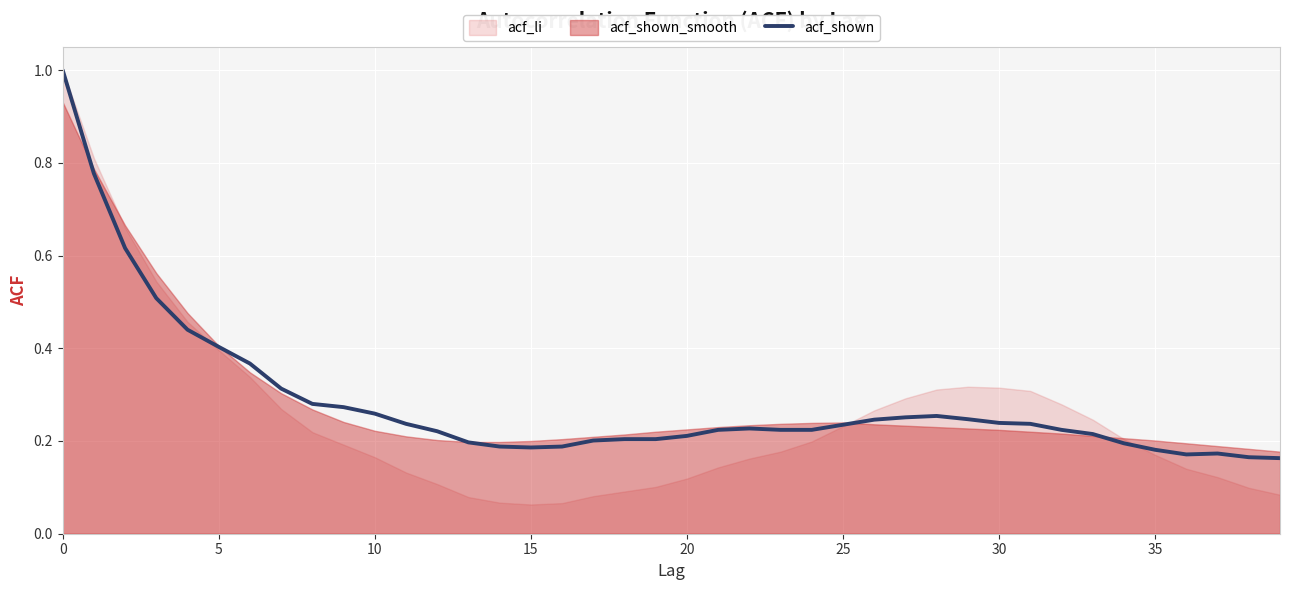

How many interior local peaks (higher than both neighbors) does the data have?

3